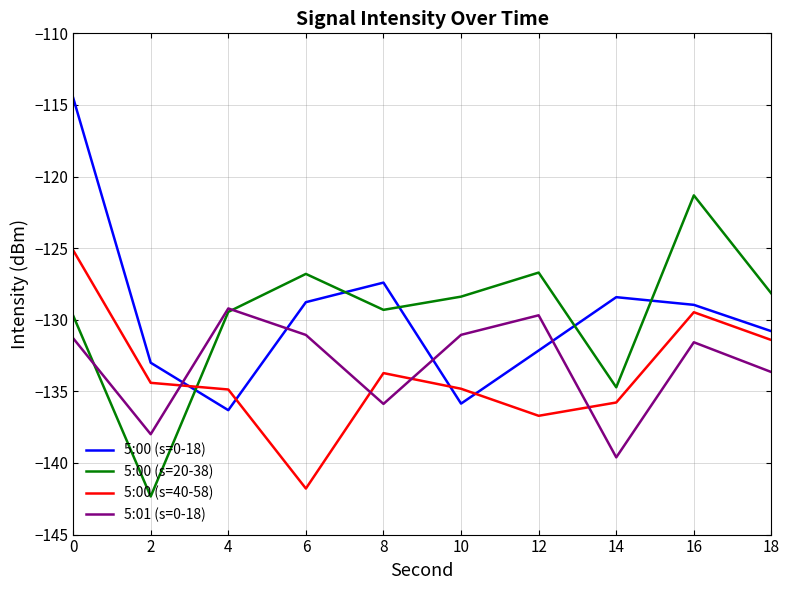

At which label does 5:00 (s=20-38) reach its minimum?

2